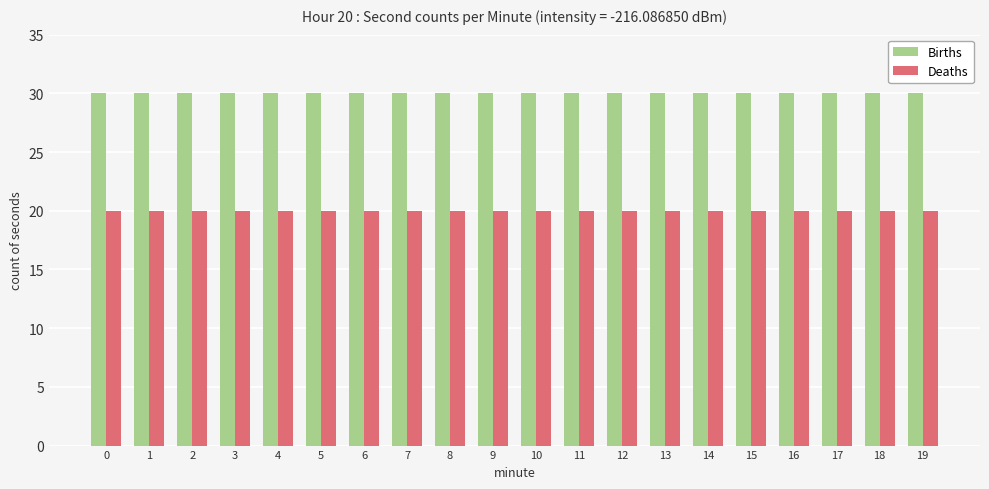

What is the maximum value for Deaths?

20